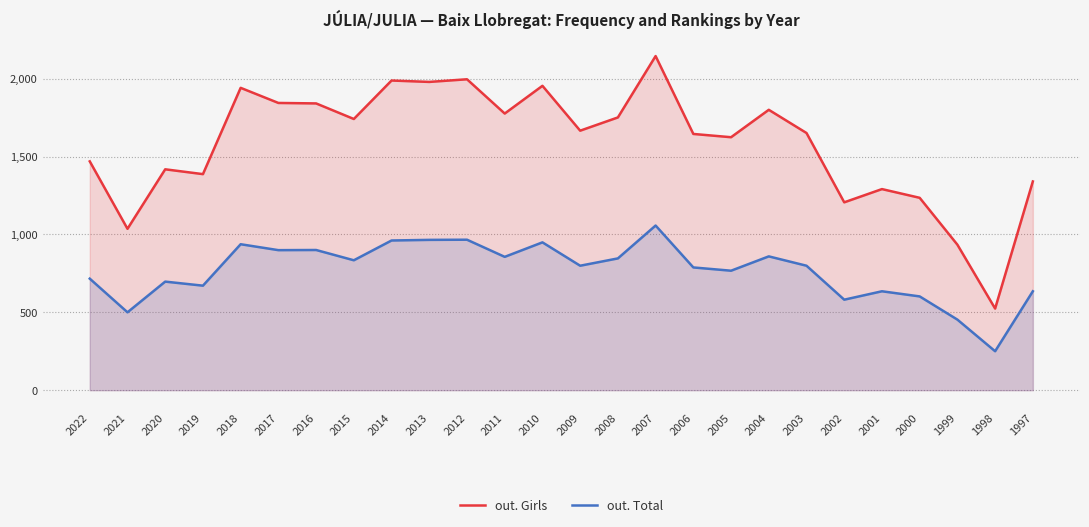

What is the minimum value for out. Girls?

524